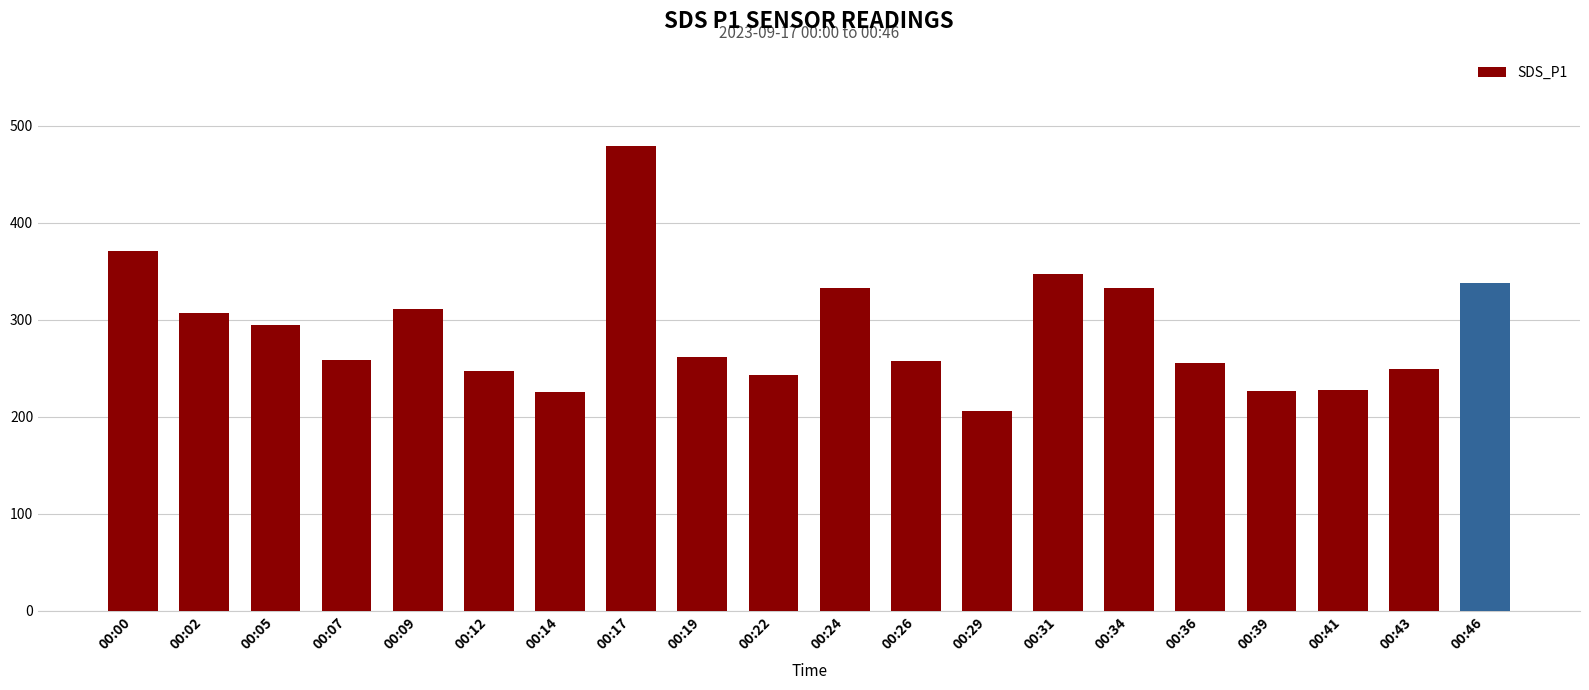

What is the maximum value shown in the chart?

479.2